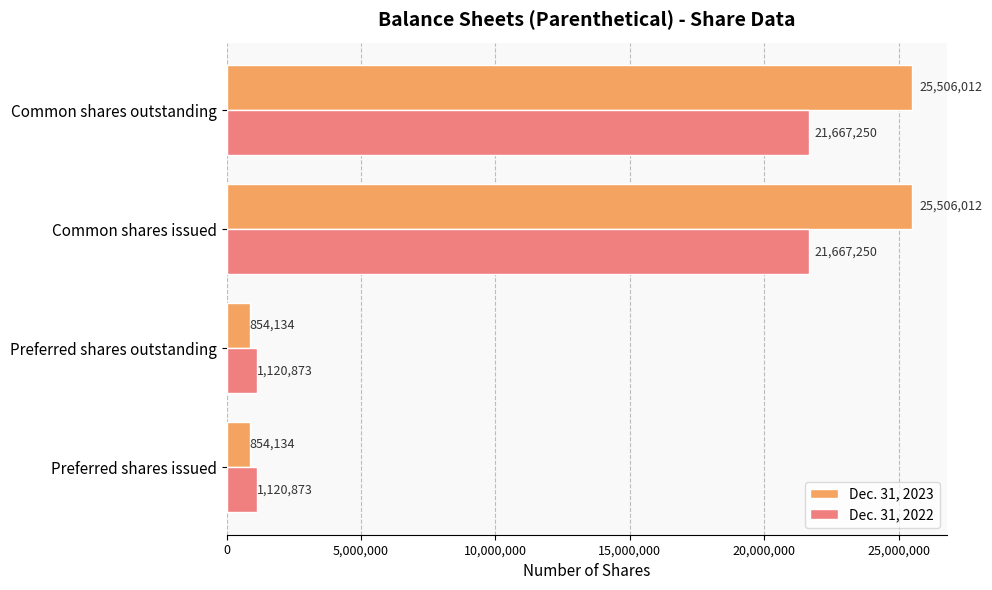

Which series has the widest spread of values?

Dec. 31, 2023